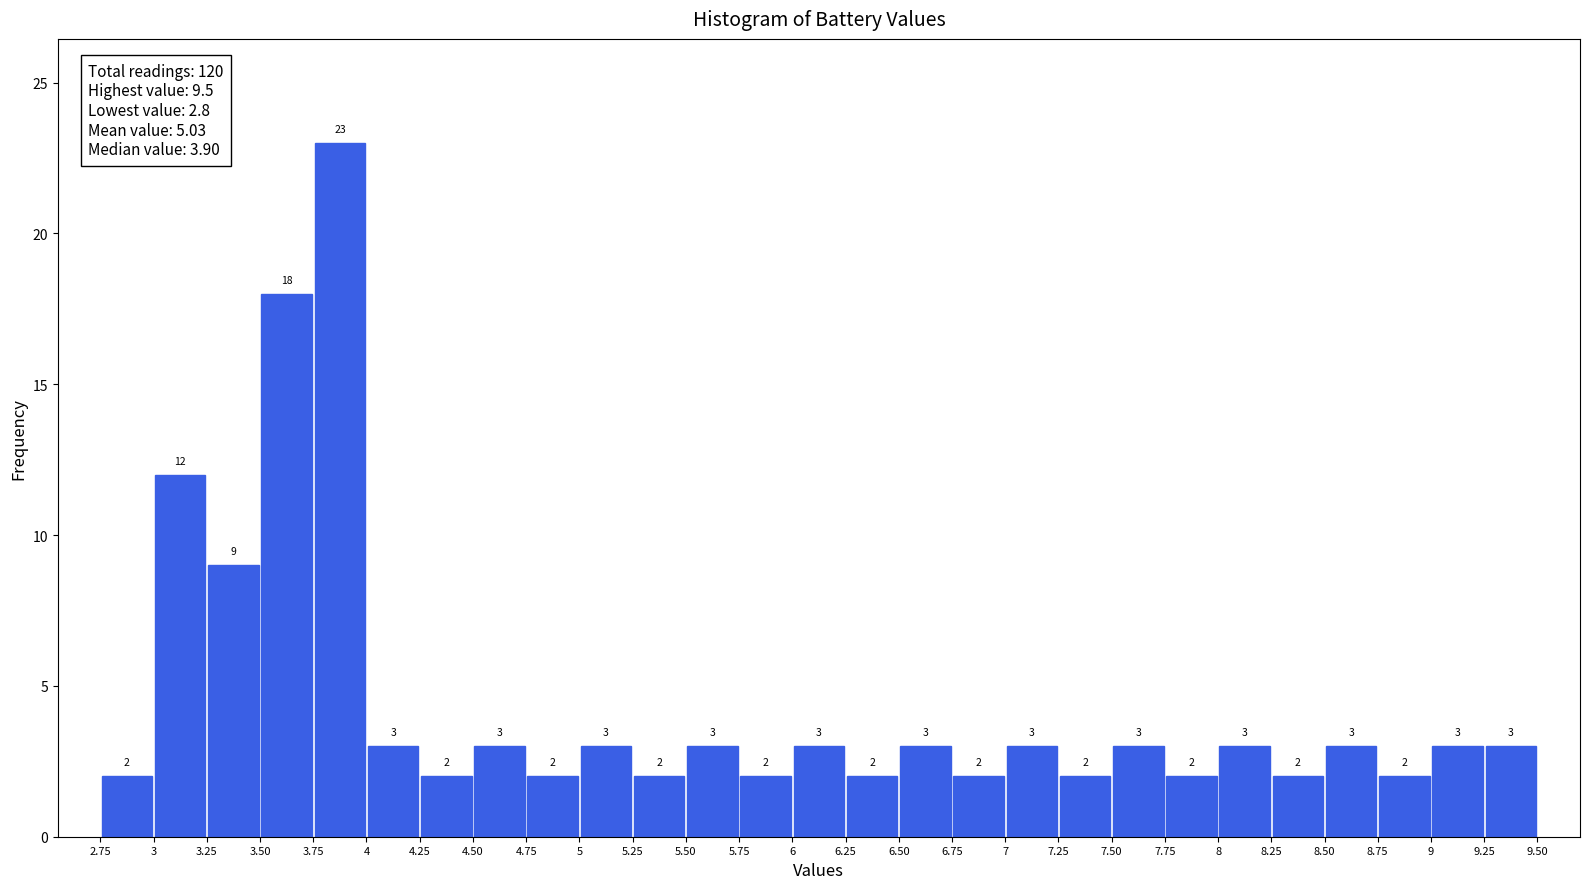

Which range on the x-axis has the tallest bar?

3.75 to 4